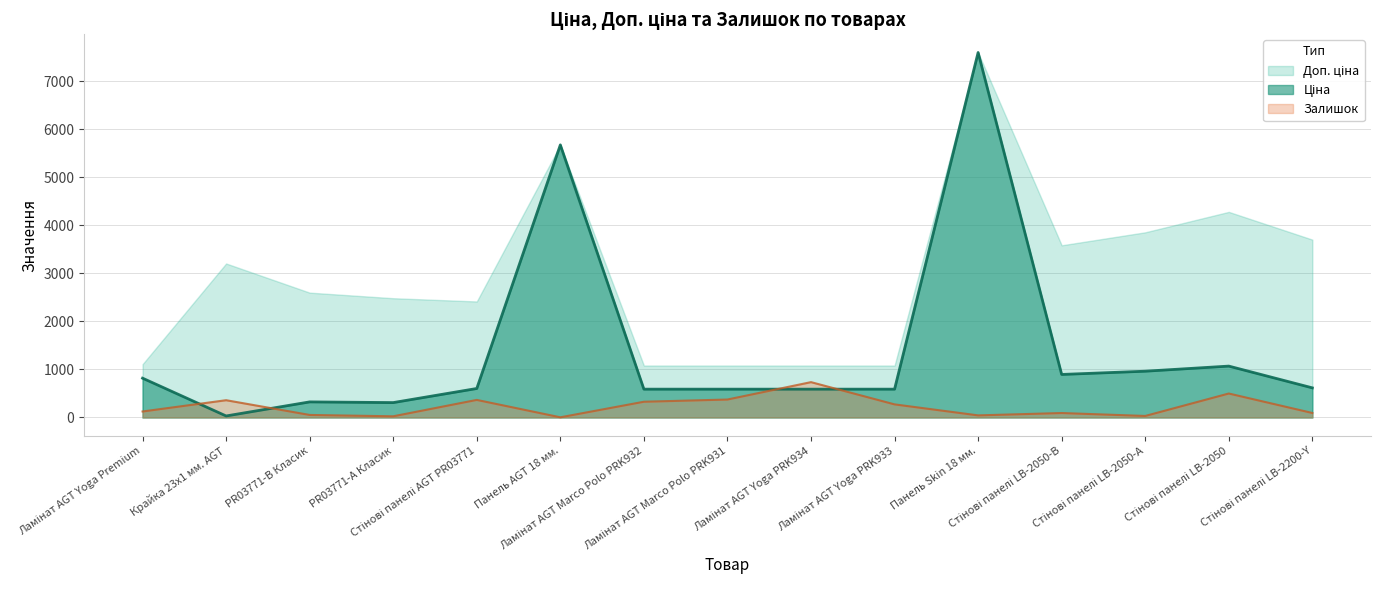

What is the minimum value for Ціна?

32.0